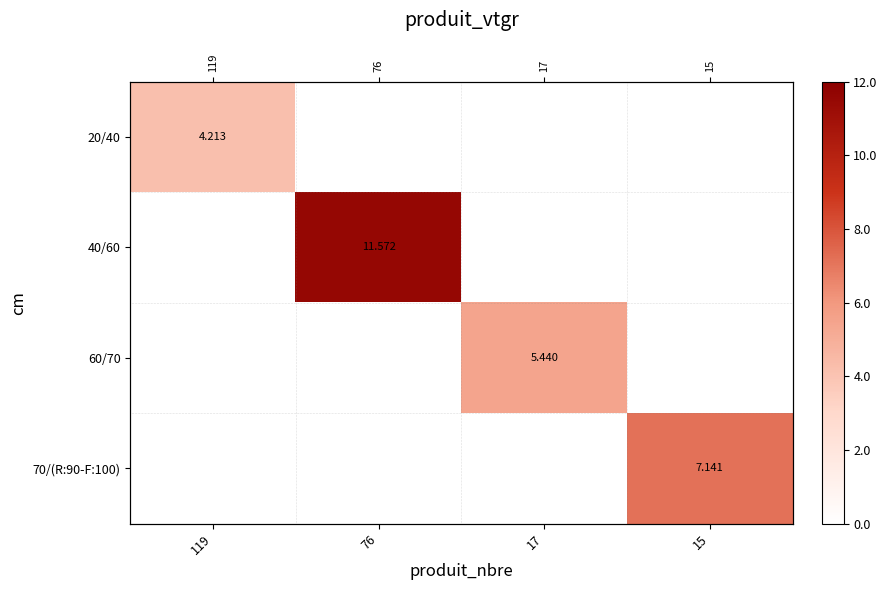

The 70/(R:90-F:100) series shows 0.0 at 76. True or false?

True